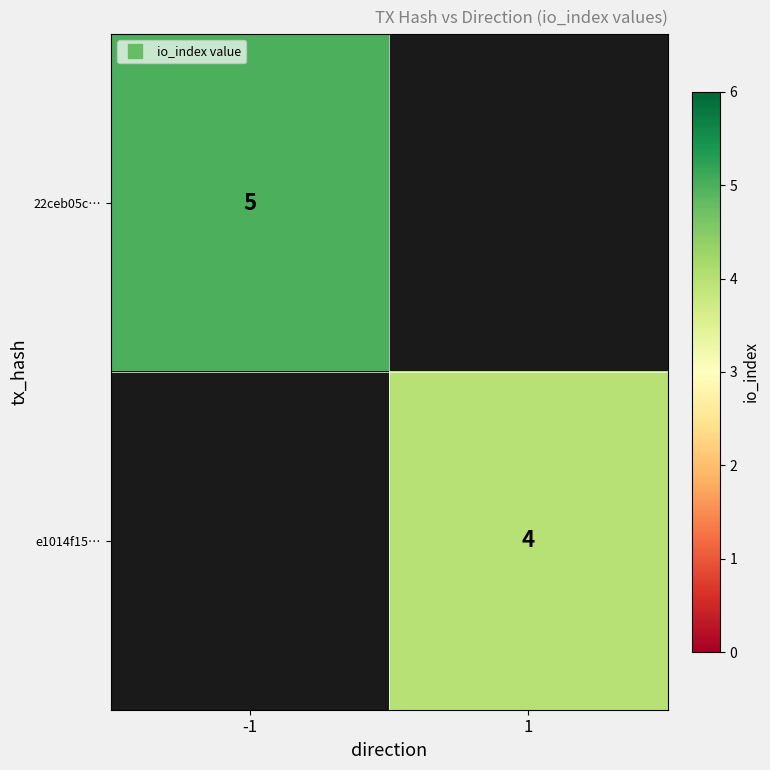

At 1, list the series in order from smallest to largest.

22ceb05c…, e1014f15…